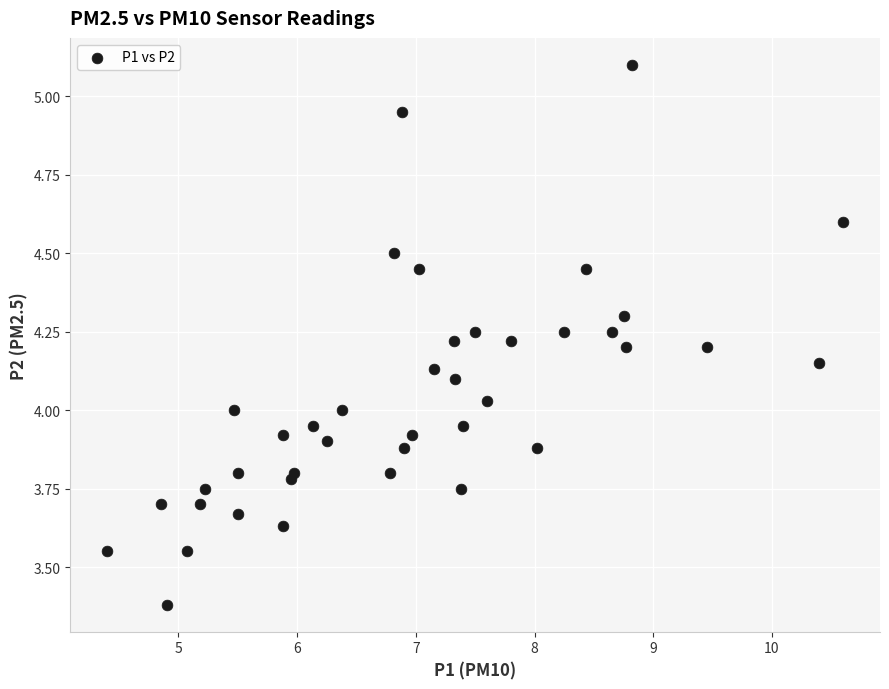

What is the range of X values (max minus min)?

6.2